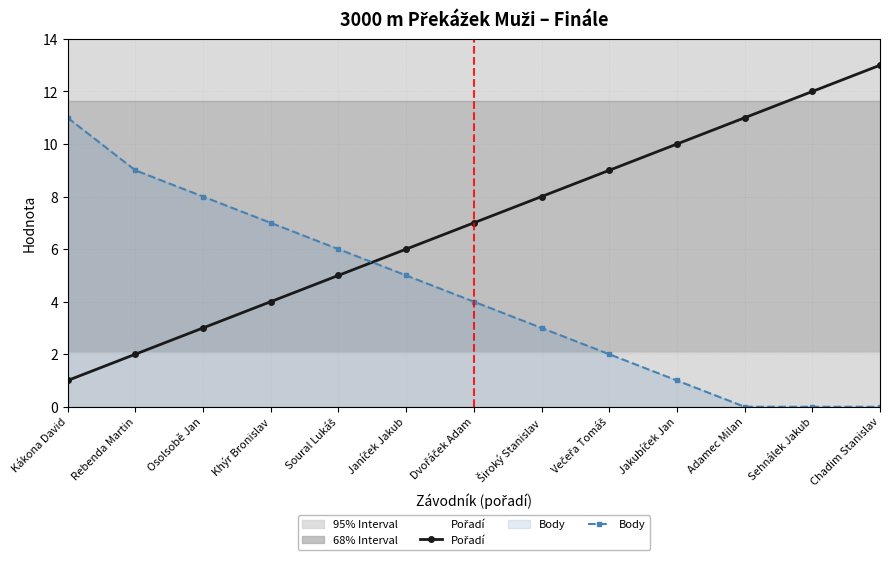

Between which two adjacent categories do Pořadí and Body first intersect?

Soural Lukáš and Janíček Jakub